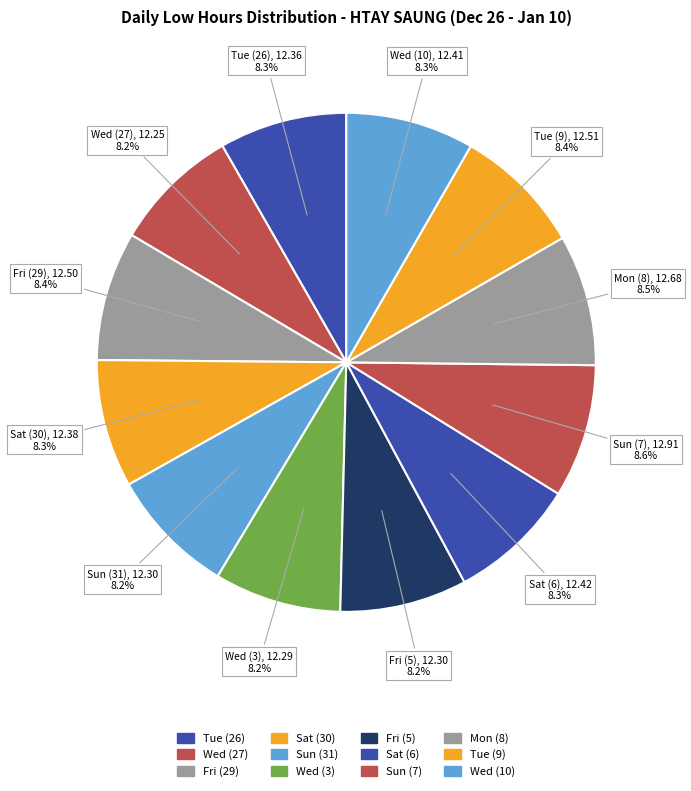

How many segments does this pie chart have?

12